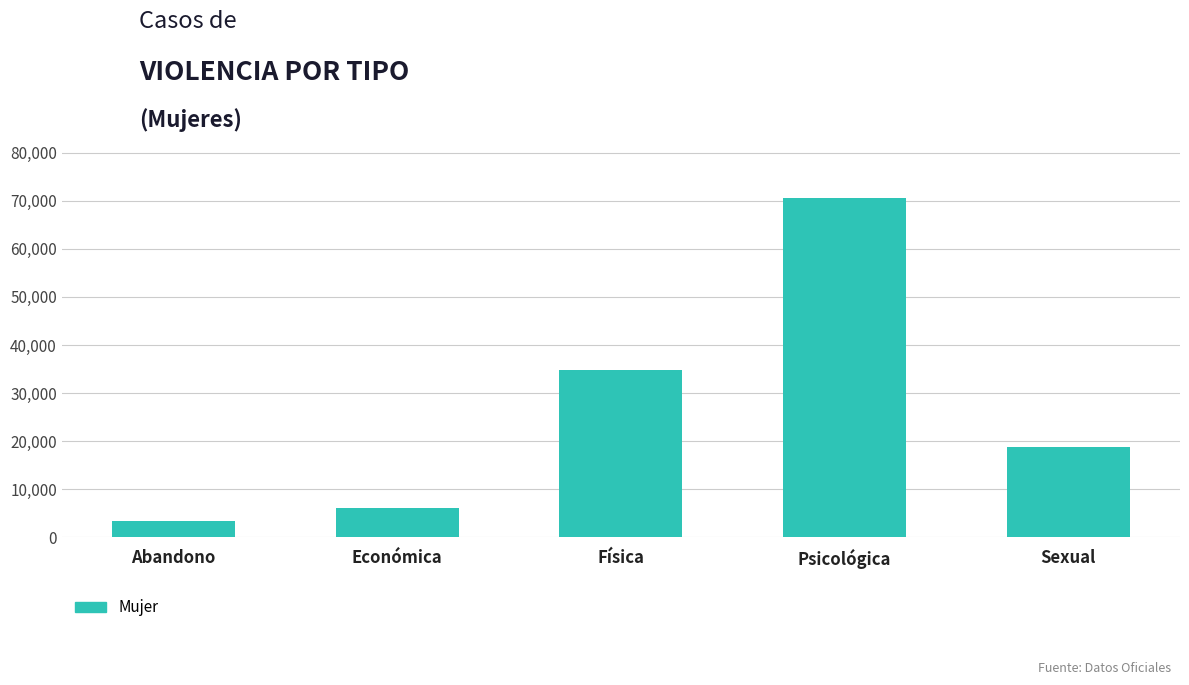

Where is the data nearest to the value 37018?

Física